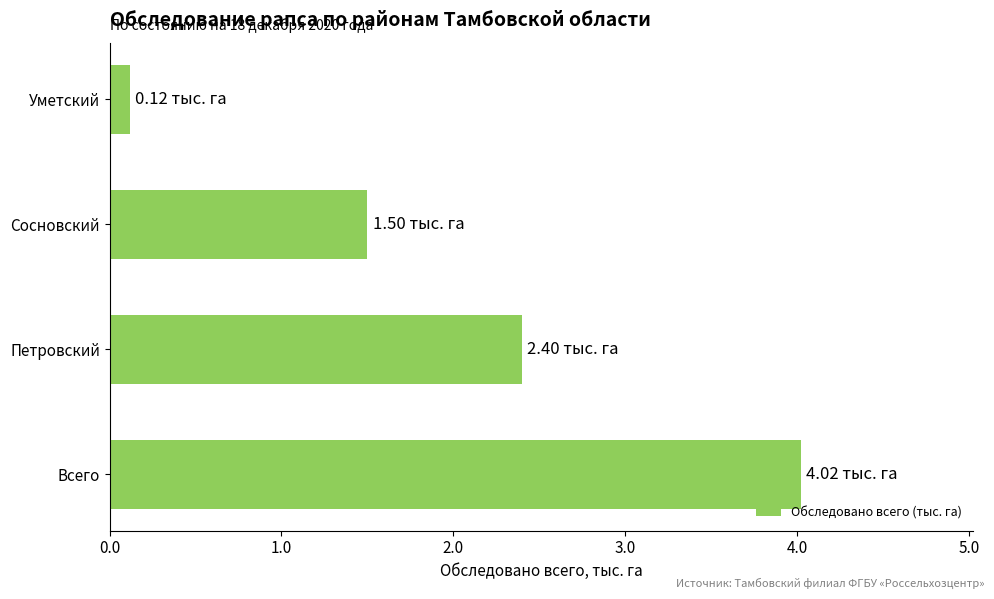

At which category does the chart reach its minimum across all series?

Уметский